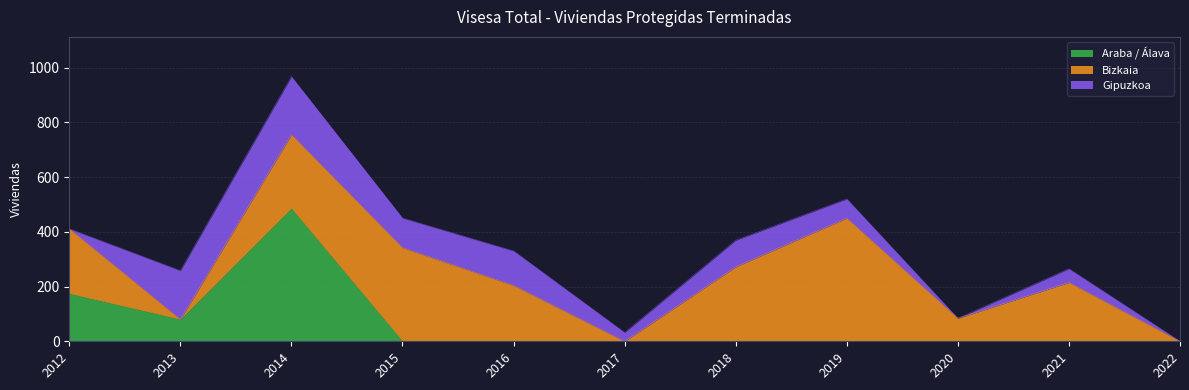

Which series has the largest range (max minus min)?

Araba / Álava